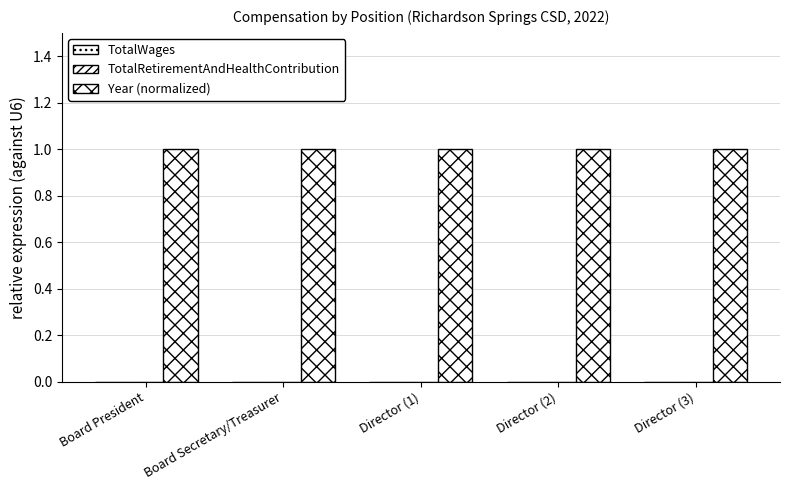

Is it true that Year (normalized) equals 1 at Director (1)?

True